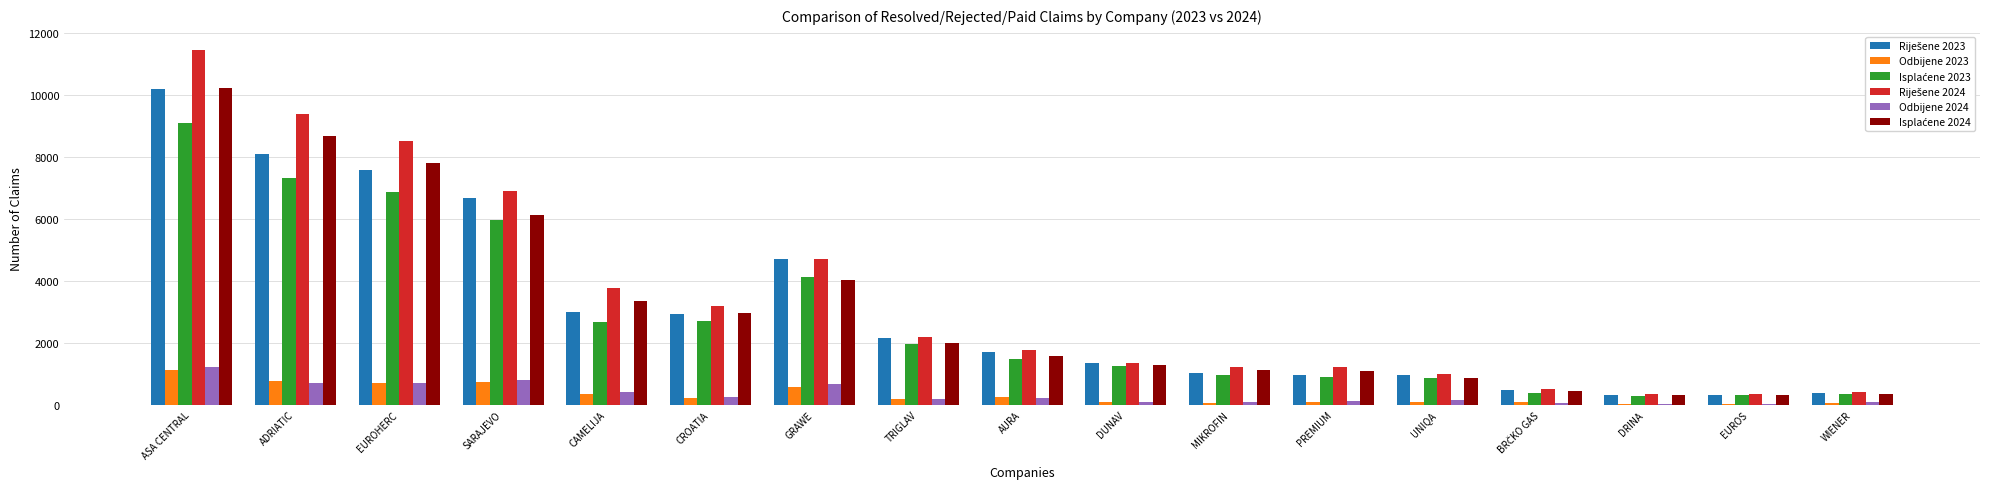

At which category is the sum across all series the highest?

ASA CENTRAL